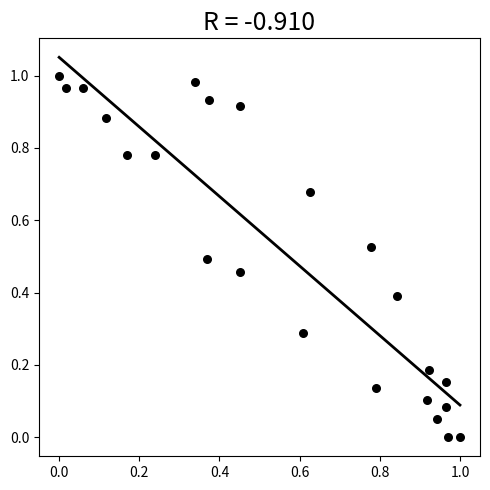

Count the number of points in this scatter plot.

23